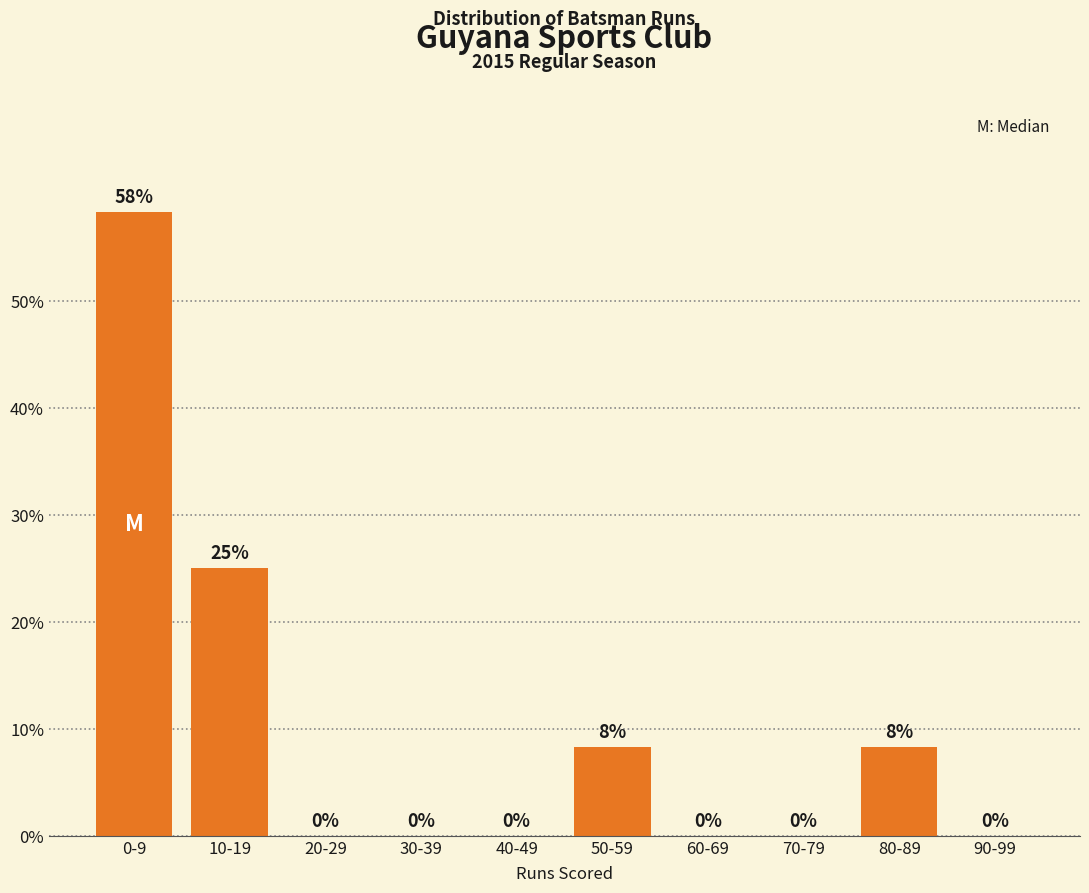

Which category has the highest value across all series?

0-9